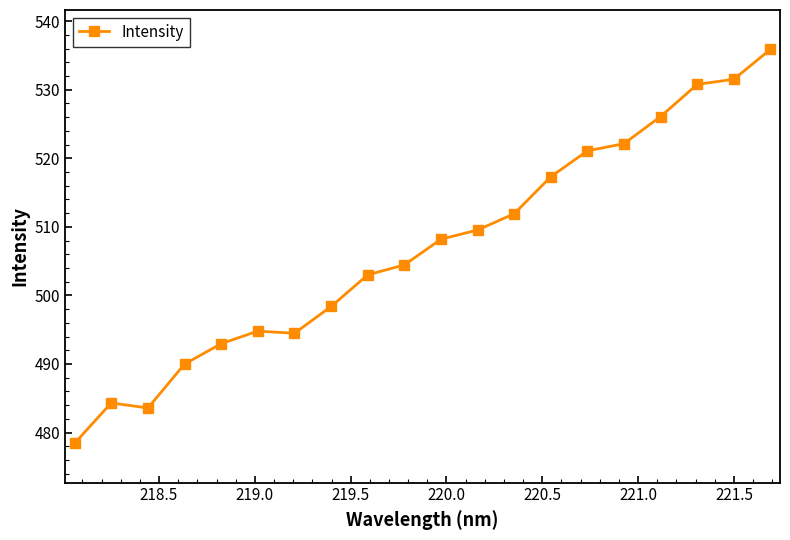

What is the smallest value displayed?

478.4